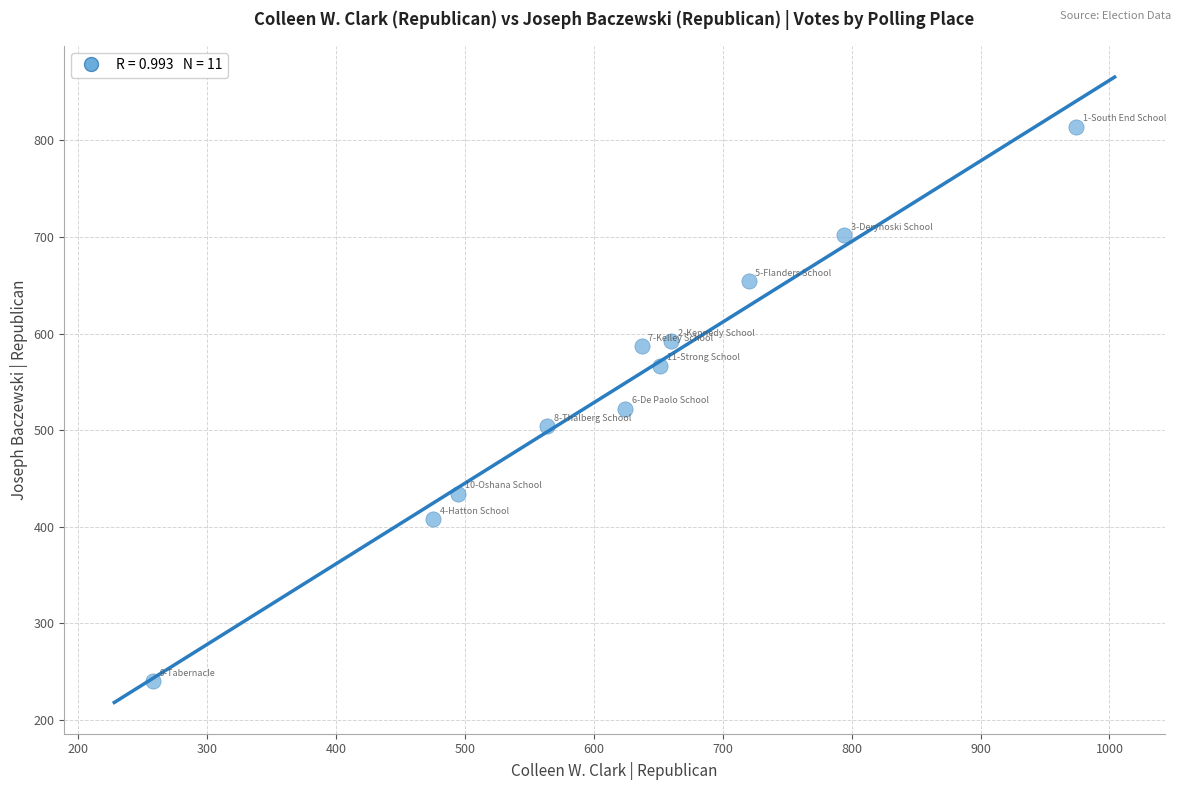

What is the range of Y values (max minus min)?

574